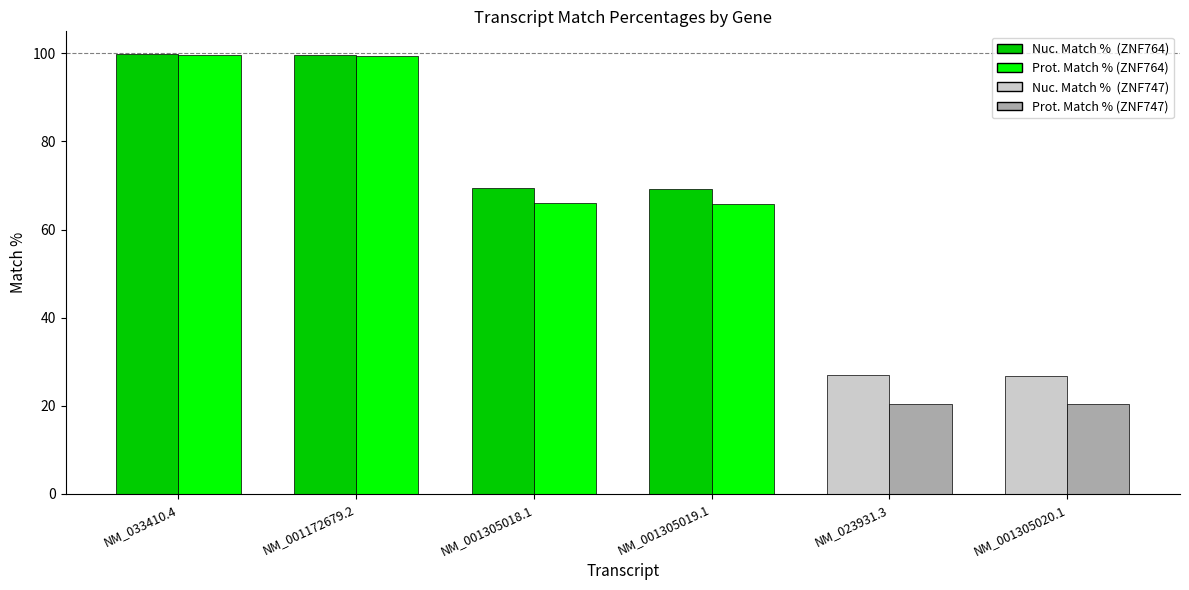

What is the value of the Prot. Match % bar at the 4th from the left?

65.8